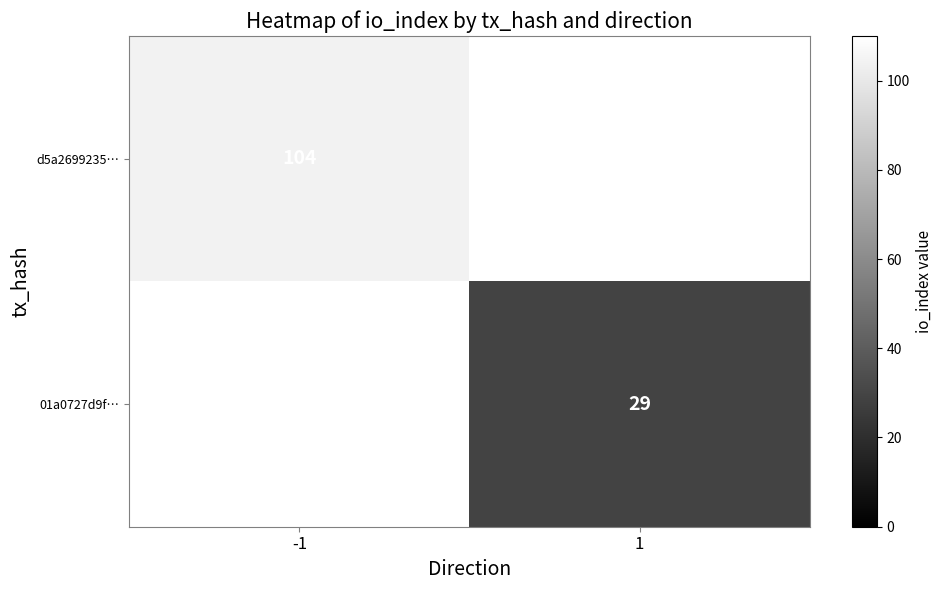

The value of 01a0727d9f… at 1 is 11.1. True or false?

False